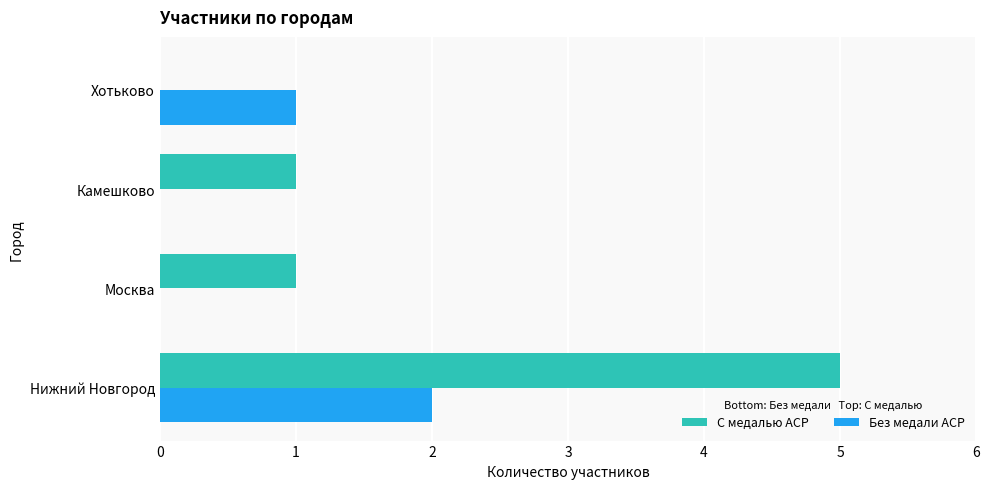

Which series has the largest total across all categories?

С медалью ACP